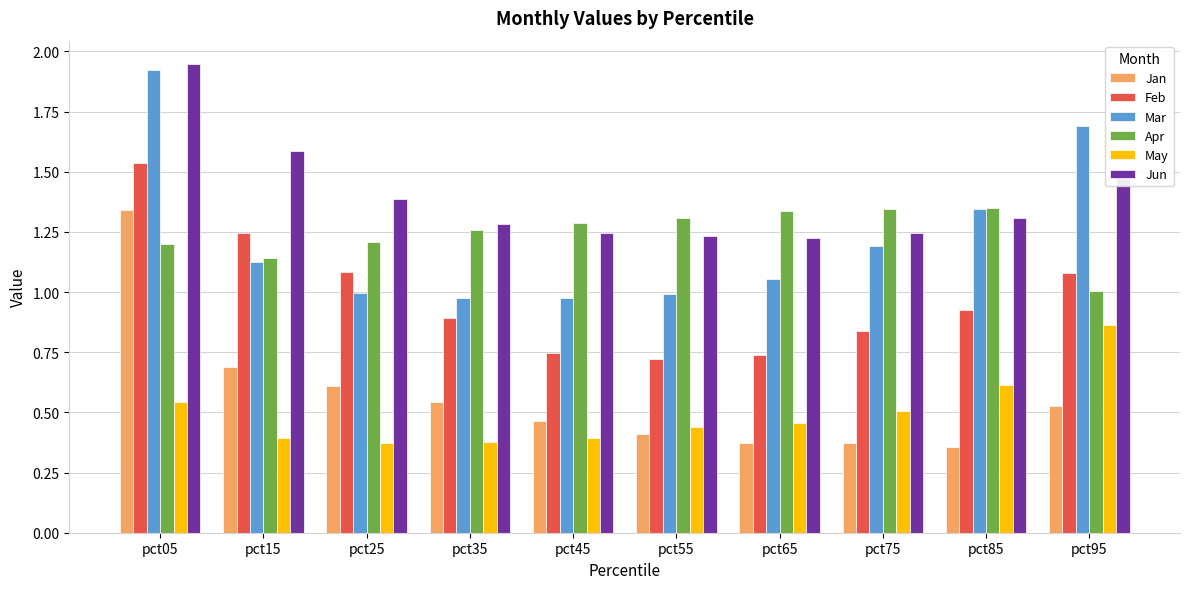

What is the difference between the second highest and minimum values in the Jan series?

0.3